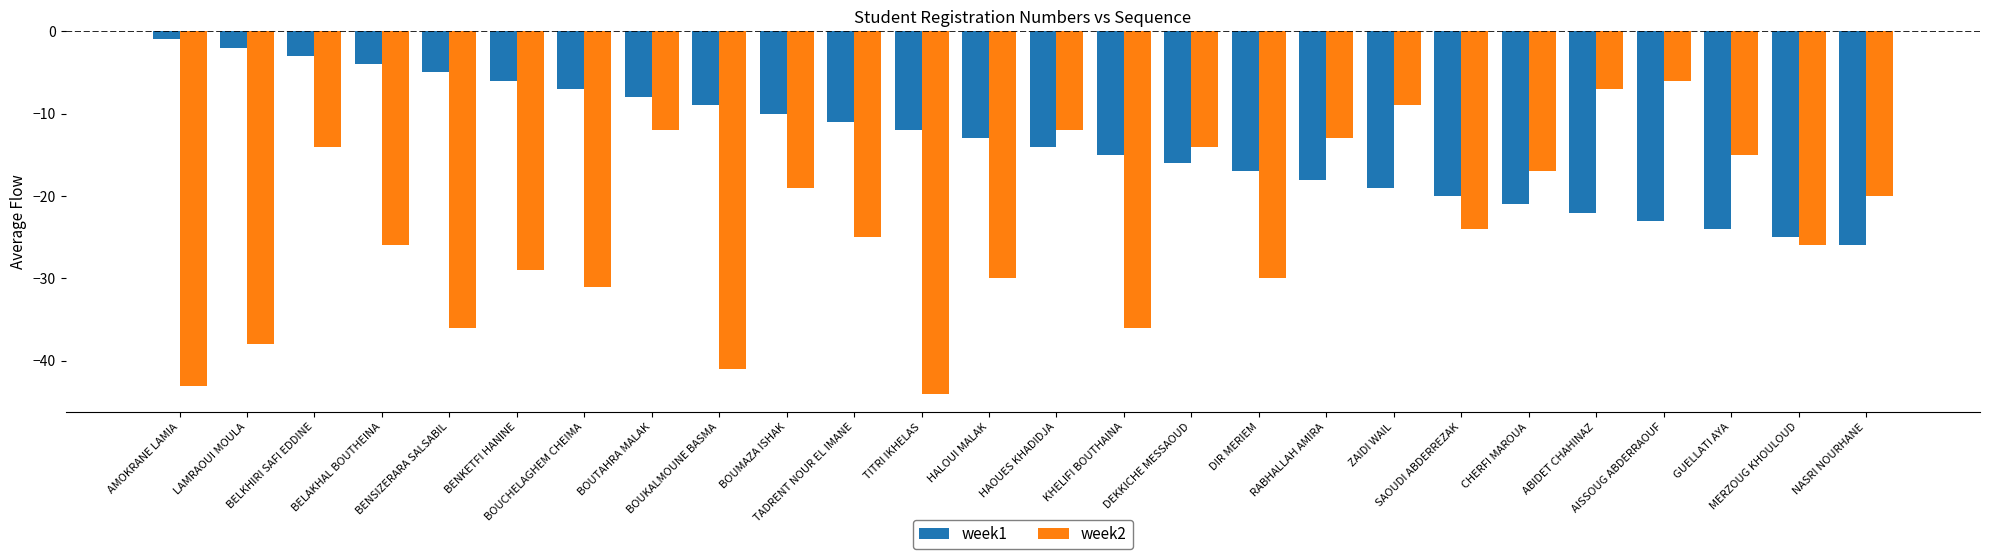

Which series has the largest total across all categories?

week1